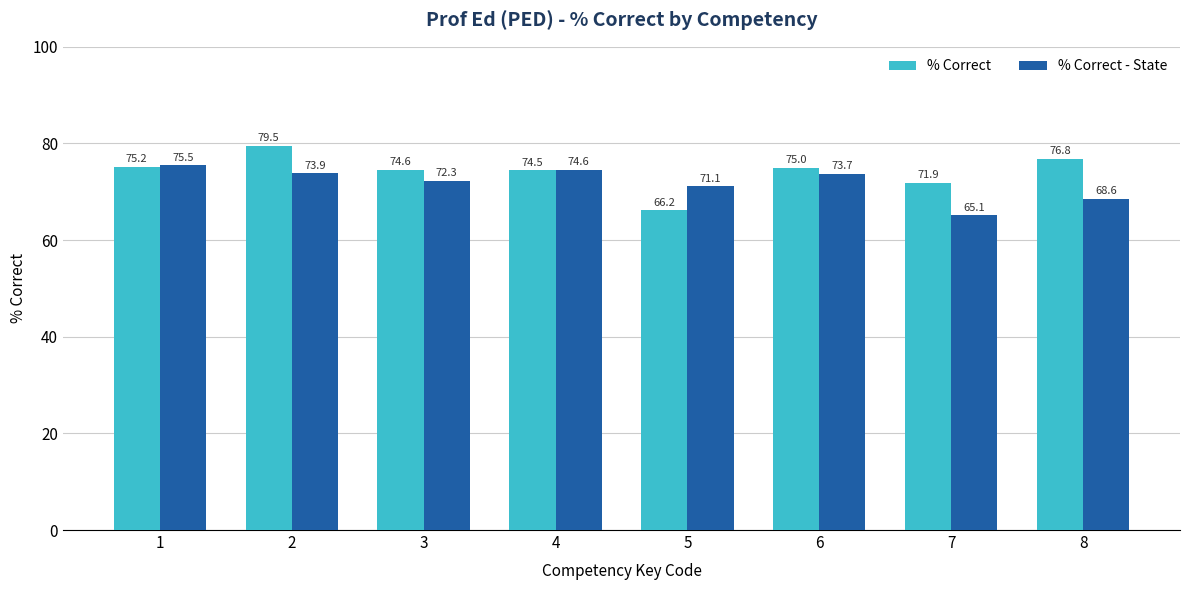

How many groups of bars are there?

8